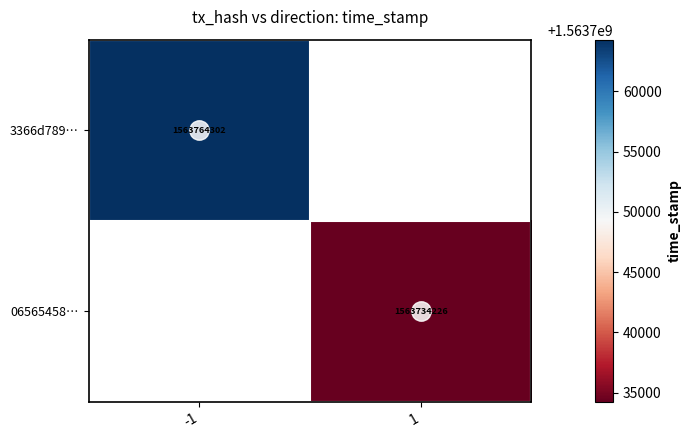

The 06565458… series shows 2676316376 at 1. True or false?

False